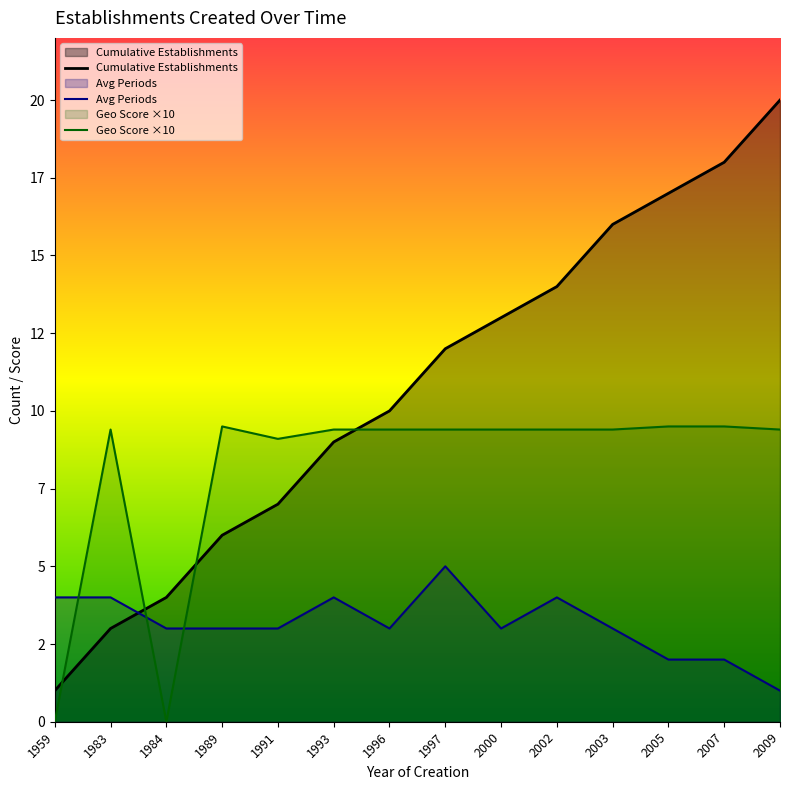

Is it true that Cumulative Establishments equals 18.0 at 2007?

True